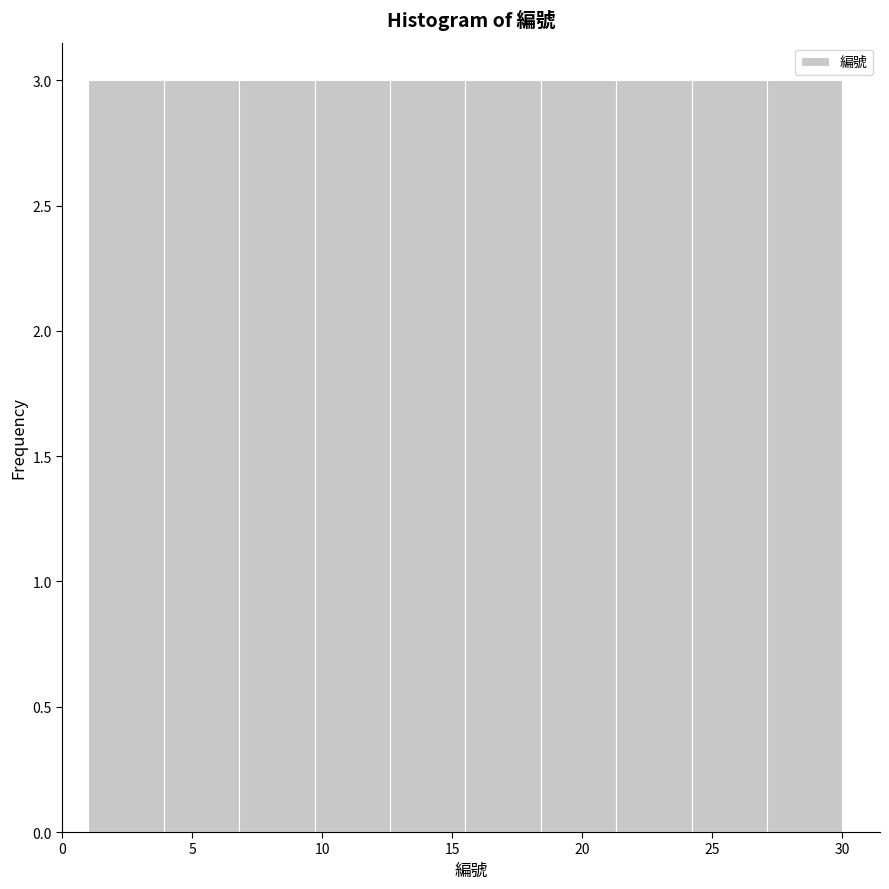

How tall is the bar that spans 12.6 to 15.5 on the x-axis? Neither the bar edges nor the heights are printed on the chart, so give them approximately, as read against the axes.

3